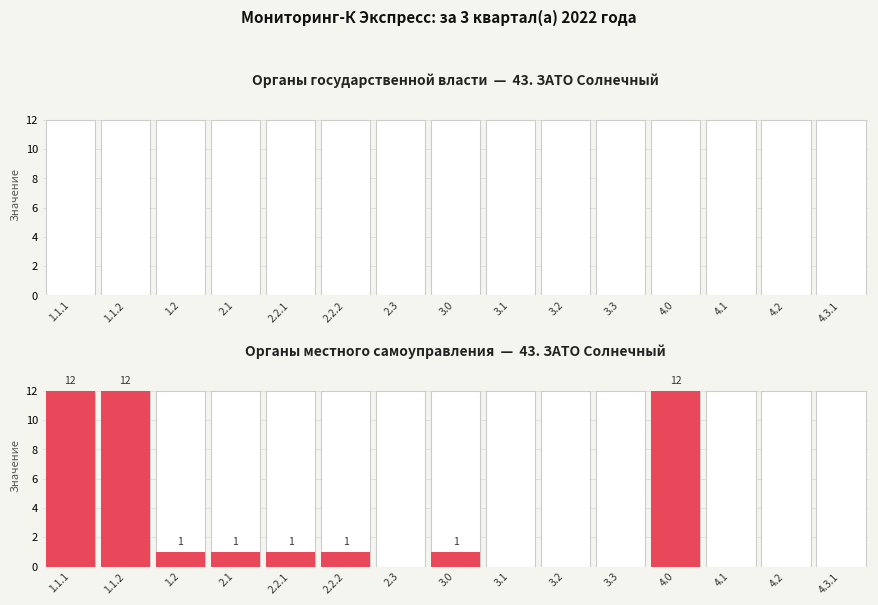

How many bars are there in each group?

2